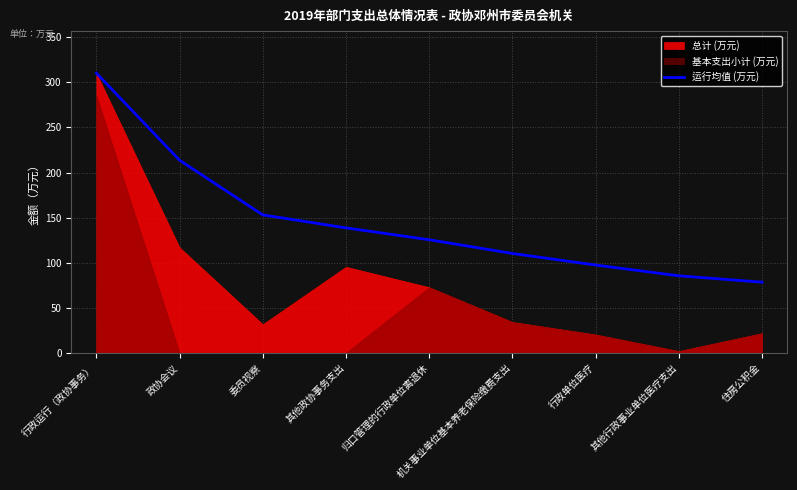

Read the value at 住房公积金.

78.4